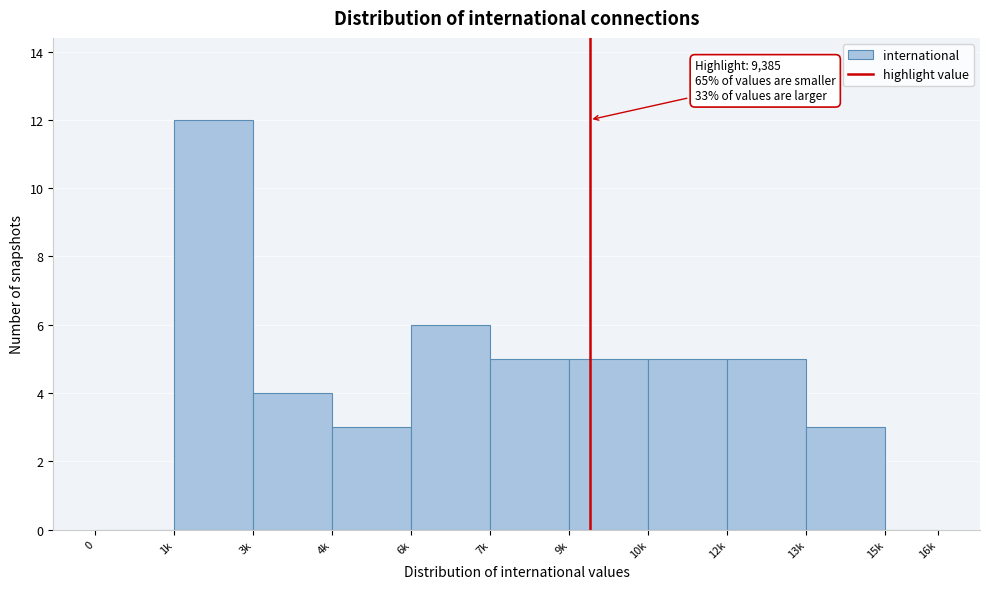

Reading left to right, what are all the values shown in this chart?

0=0	1k=12	3k=4	4k=3	6k=6	7k=5	9k=5	10k=5	12k=5	13k=3	15k=0